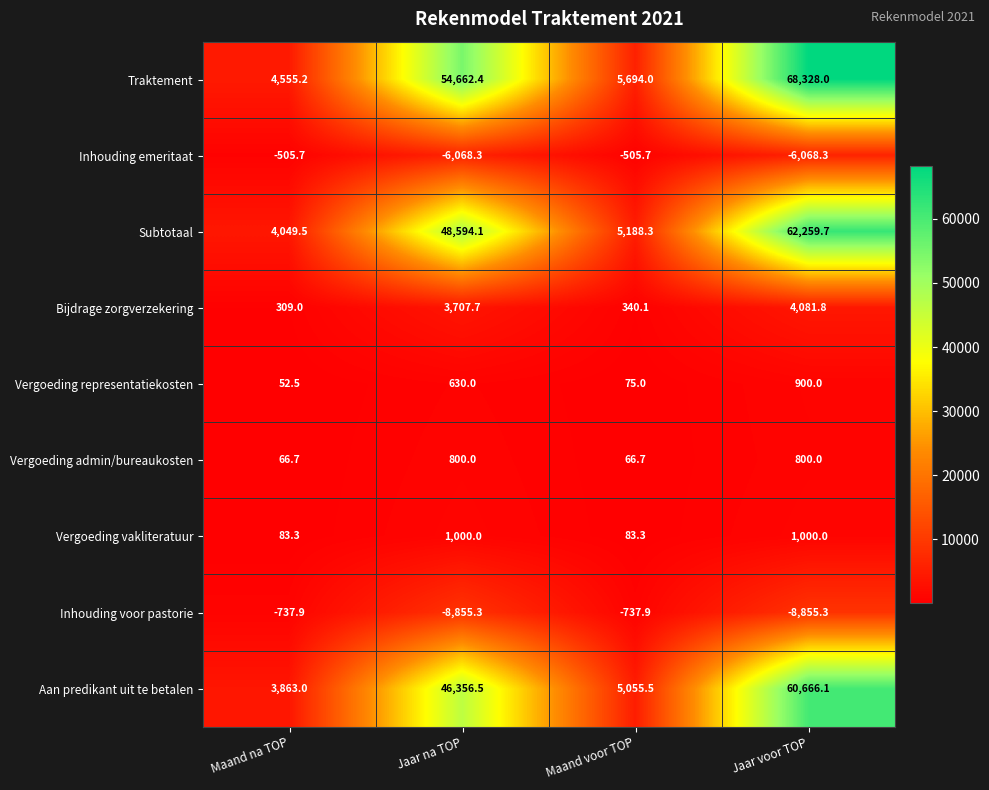

Which series changed the most between Maand na TOP and Maand voor TOP?

Aan predikant uit te betalen